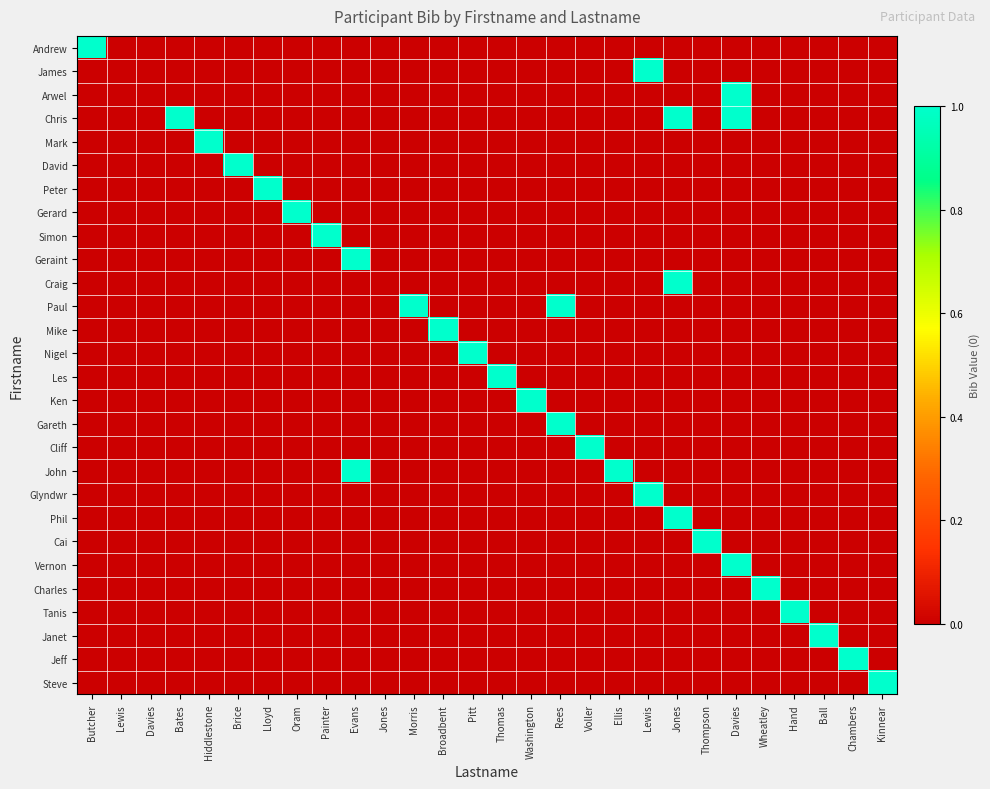

At which category is the sum across all series the highest?

Jones